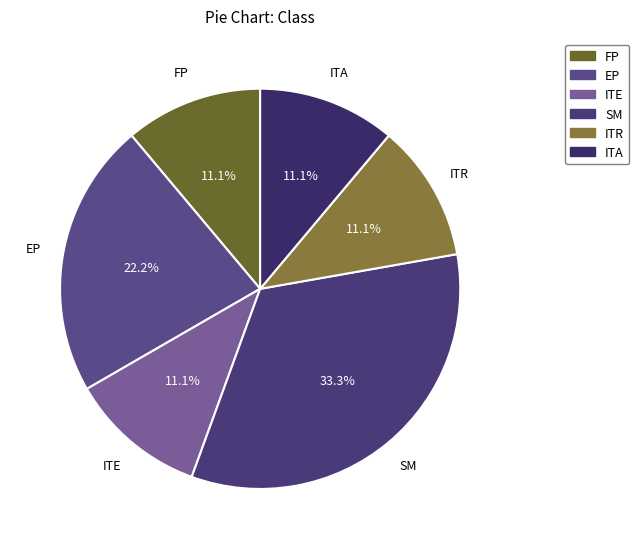

Is it true that FP is 26% of the pie?

False